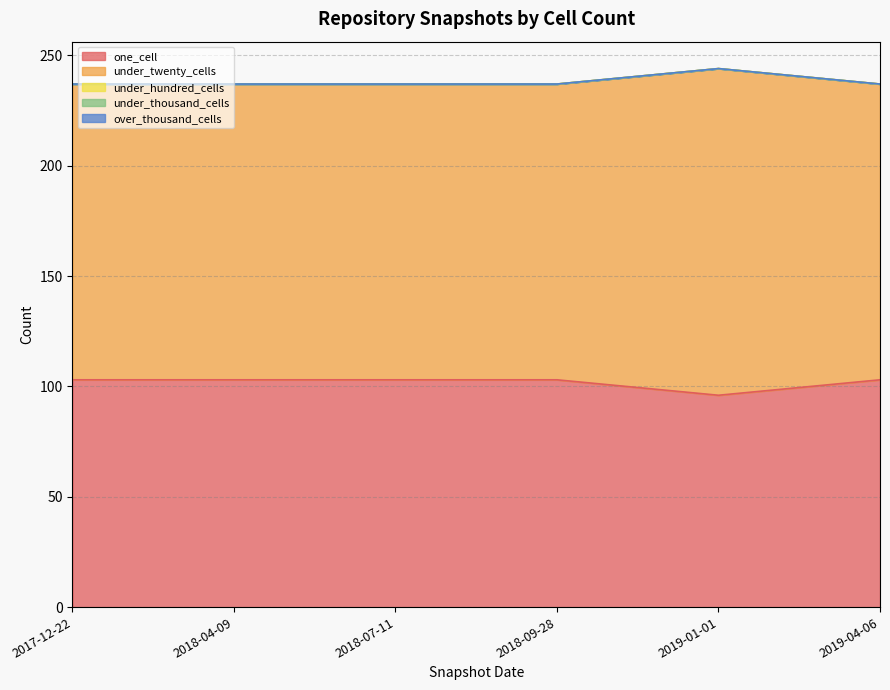

Rank the categories by under_twenty_cells value from highest to lowest.

2019-01-01, 2017-12-22, 2018-04-09, 2018-07-11, 2018-09-28, 2019-04-06